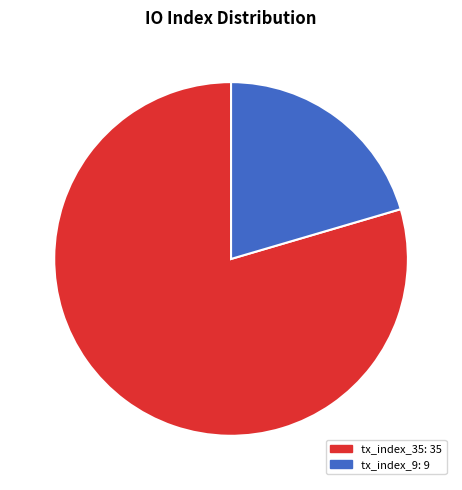

The tx_index_9 slice represents 20% of the pie. True or false?

True